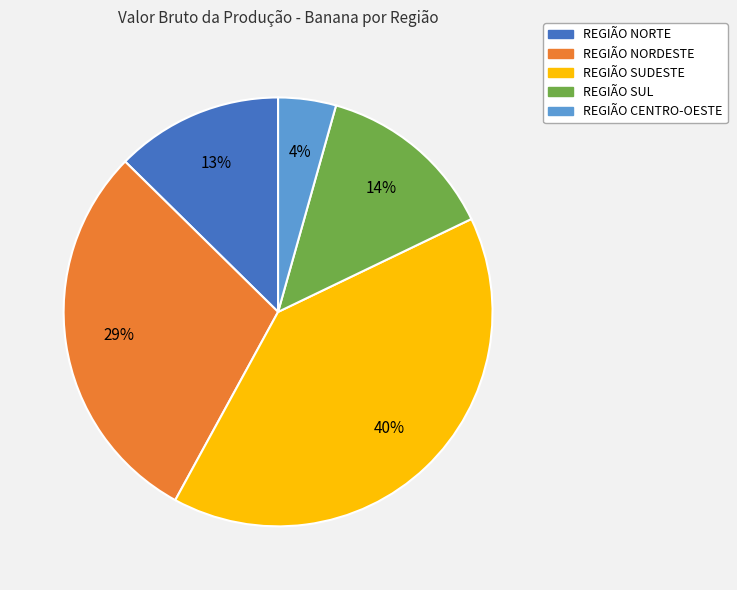

What percentage is the REGIÃO CENTRO-OESTE slice, to the nearest percent?

4%